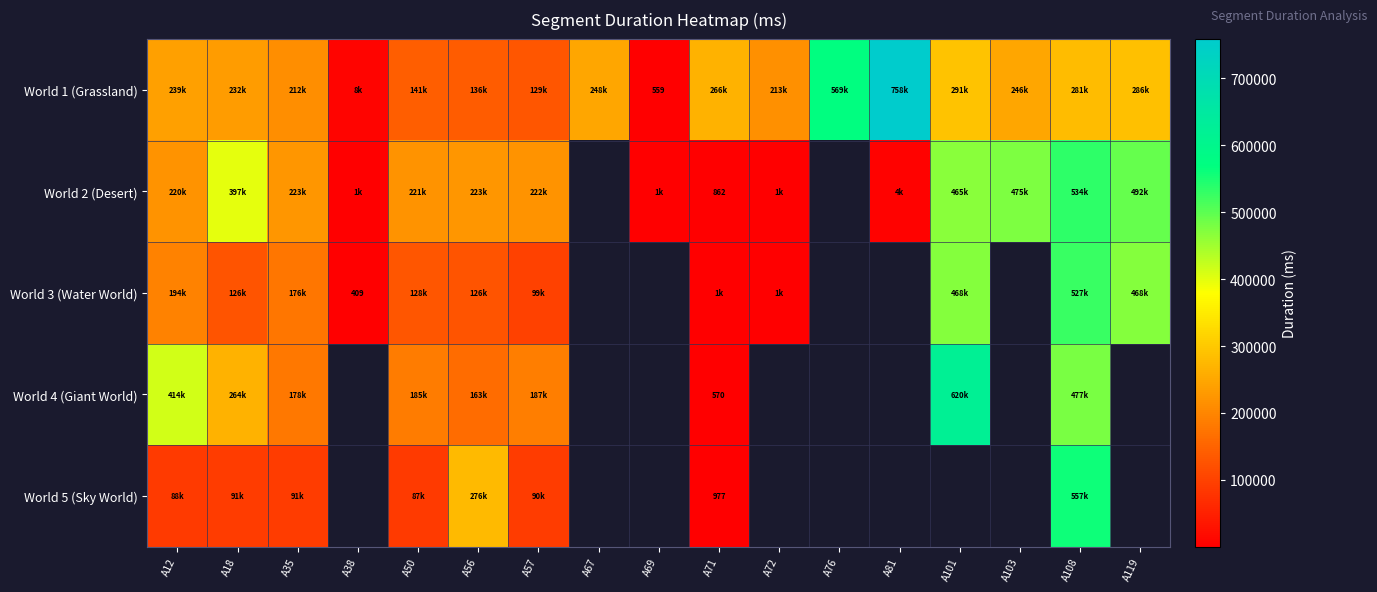

What is the total value across all series at A71?

270700.0